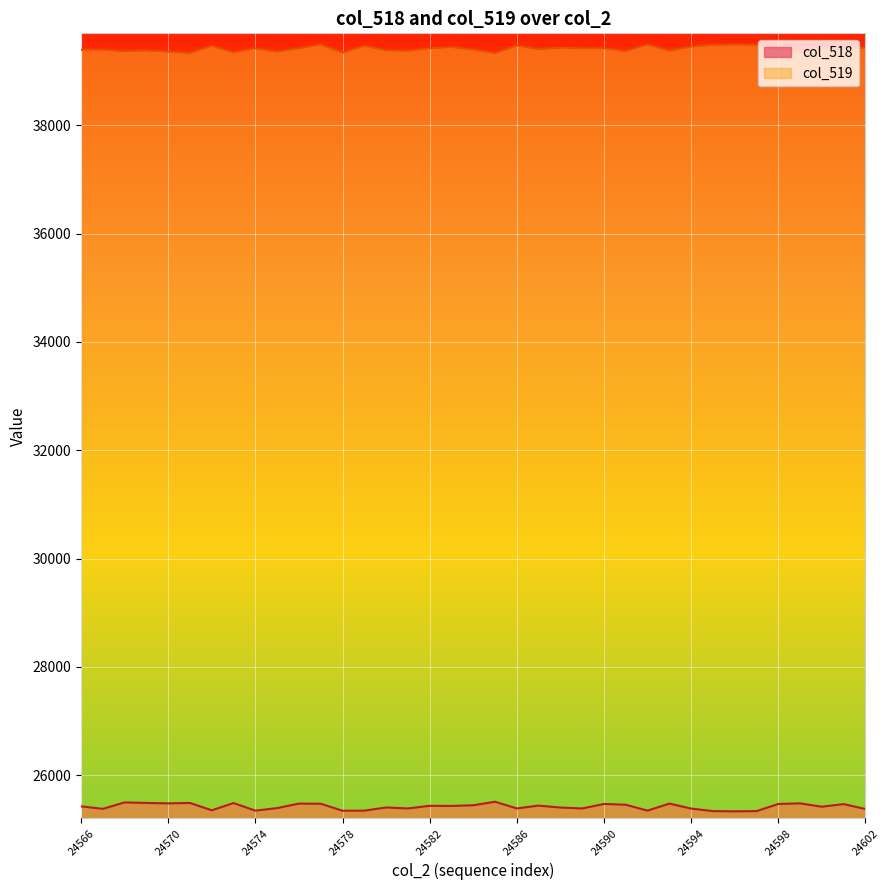

What is the lowest value of the col_519 series?

39333